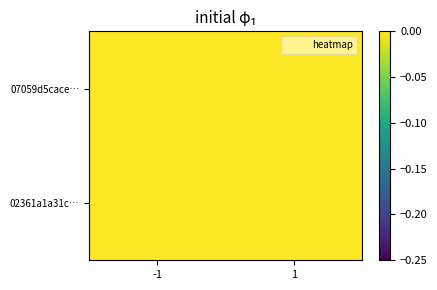

At which category is the sum across all series the highest?

-1